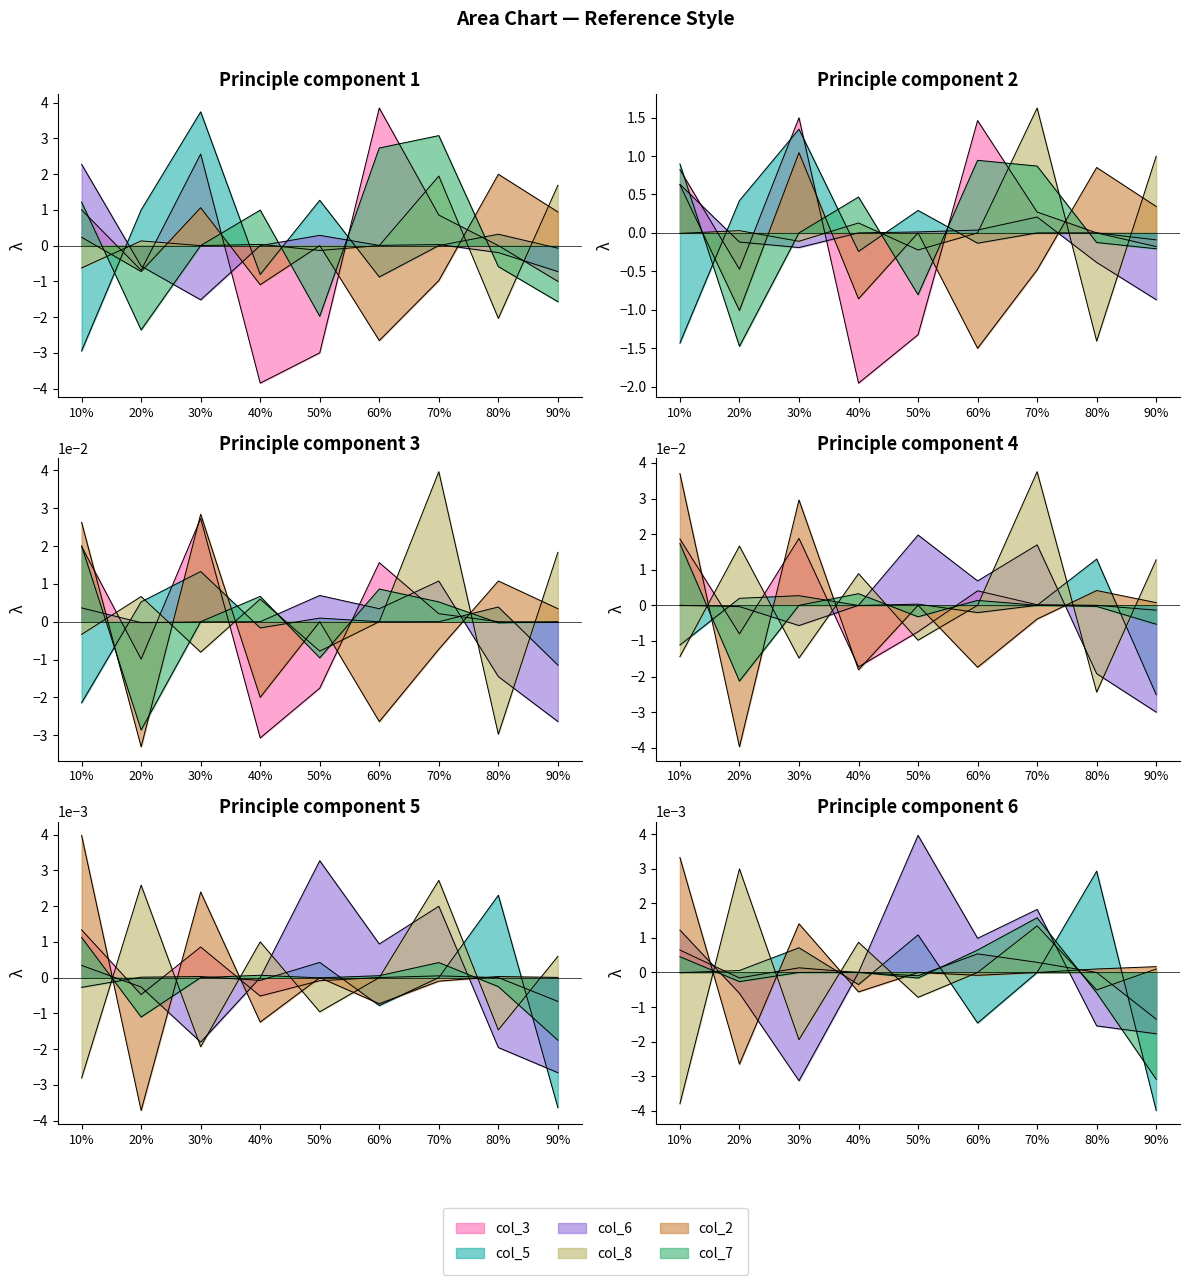

Where is the first local maximum for col_2?

3